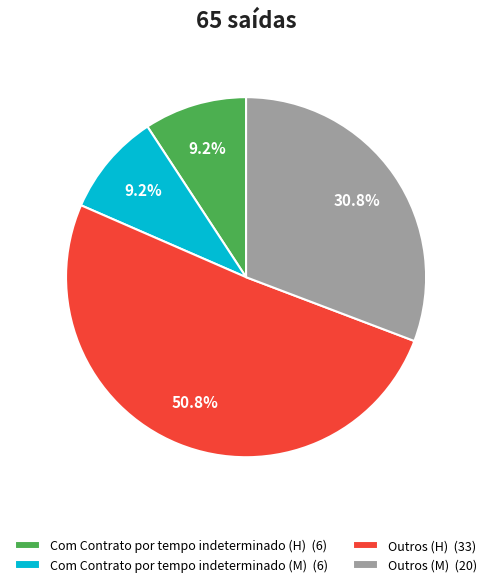

What is the majority slice?

Outros (H)